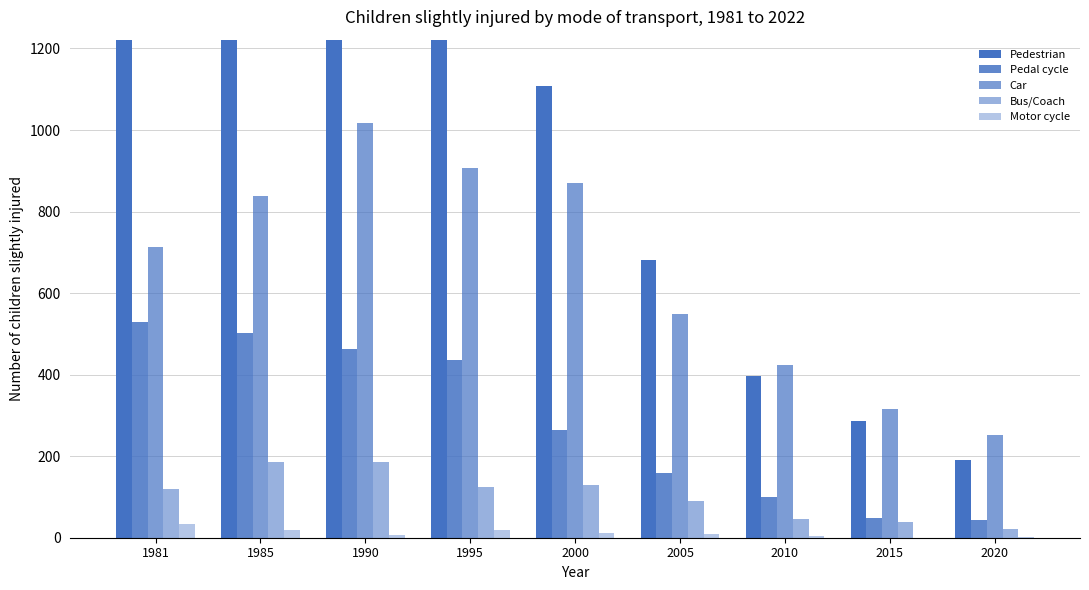

Does the chart contain stacked bars?

No